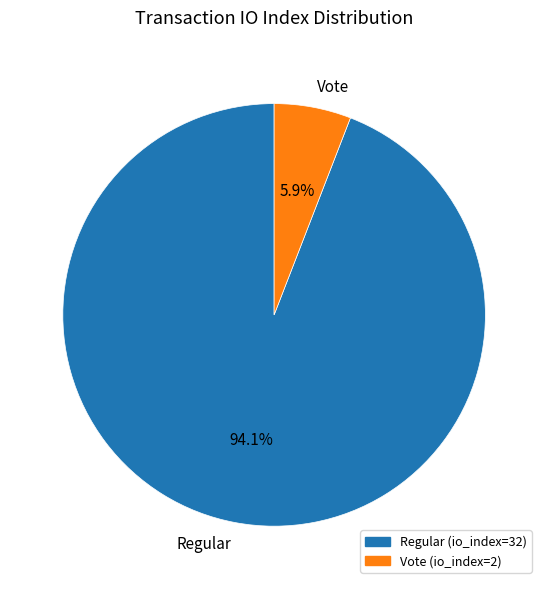

How many slices are in this pie chart?

2